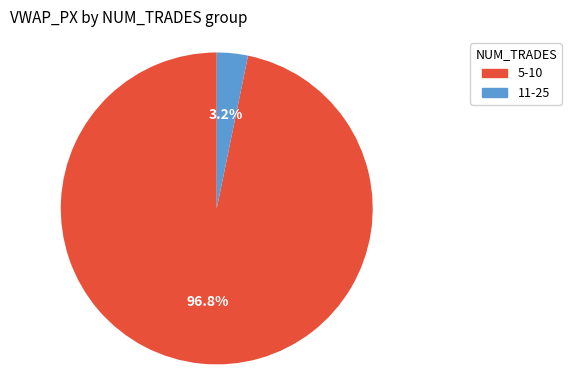

Which category has the smallest portion of the pie?

11-25